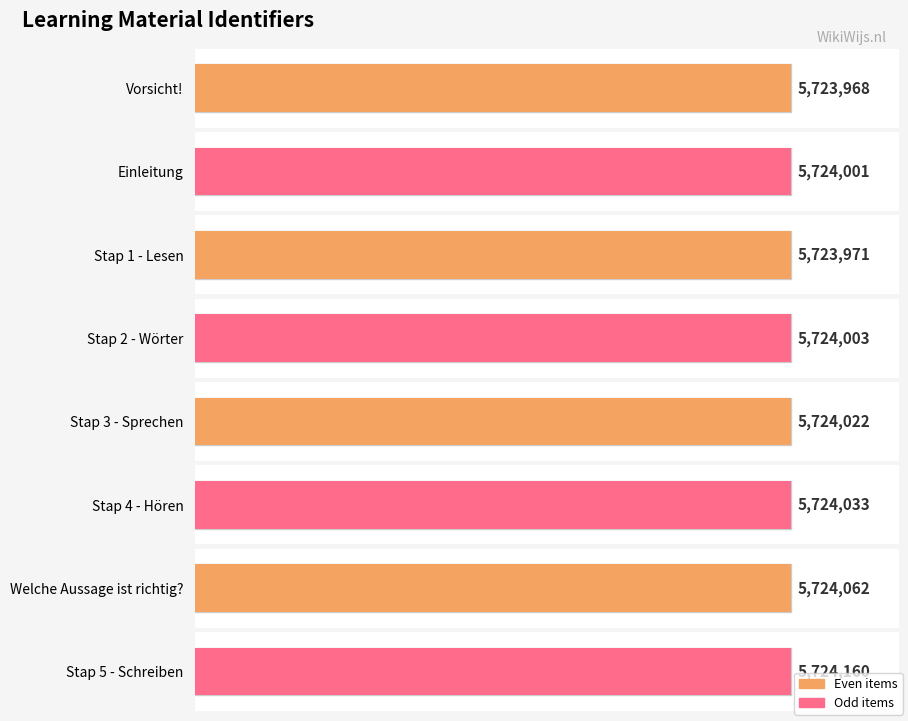

Reading right to left, what are all the values shown in this chart?

Stap 5 - Schreiben=5724160	Welche Aussage ist richtig?=5724062	Stap 4 - Hören=5724033	Stap 3 - Sprechen=5724022	Stap 2 - Wörter=5724003	Stap 1 - Lesen=5723971	Einleitung=5724001	Vorsicht!=5723968